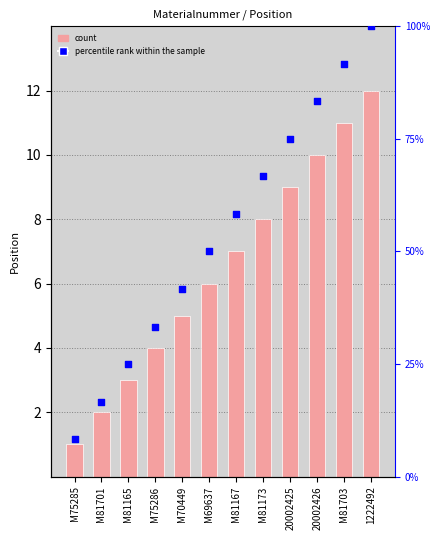

Which series has the widest spread of Y values?

percentile rank within the sample